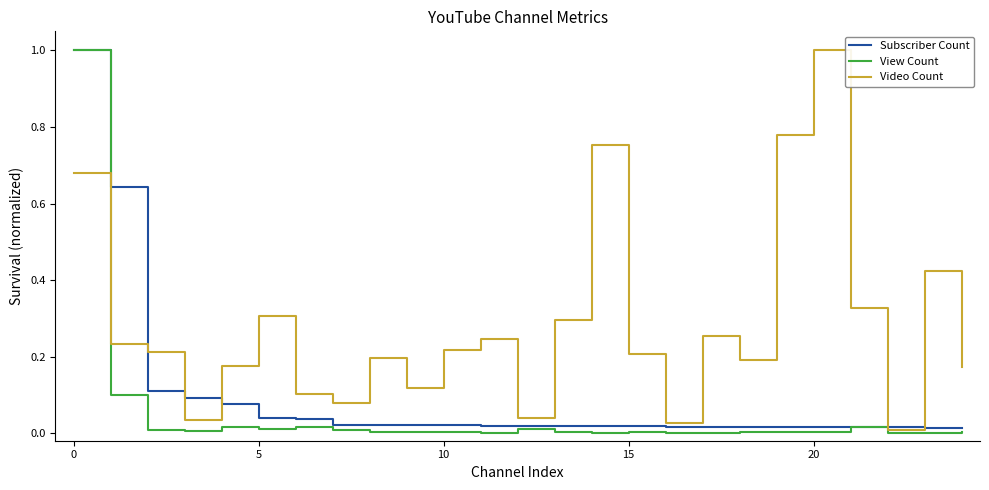

What are all the series names shown in the legend?

Subscriber Count, View Count, Video Count